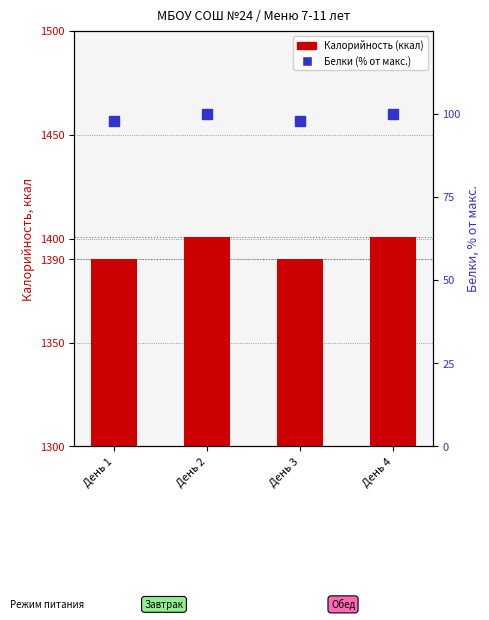

At how many categories does at least one series exceed 1157?

4